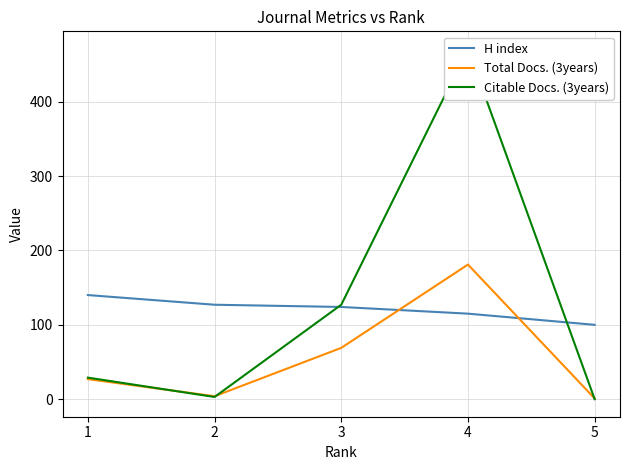

Does the chart display data point markers on the line(s)?

No